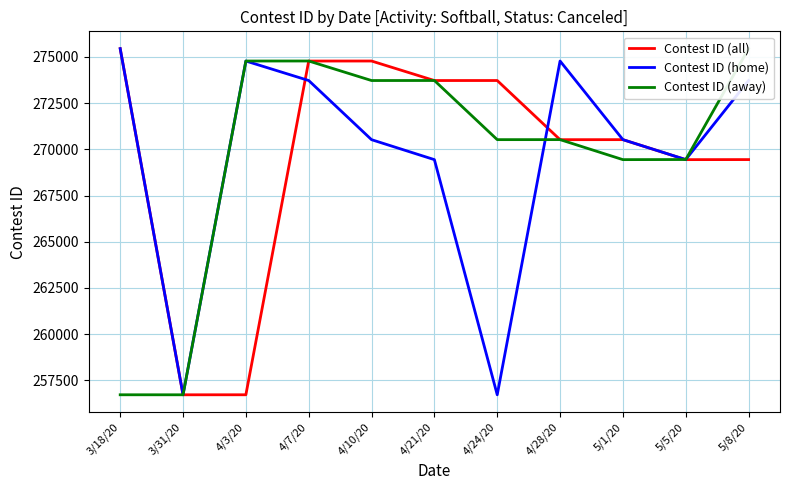

Reading right to left, what are all the values shown in this chart?

Contest ID (all): 269444	269441	270523	270521	273723	273722	274778	274777	256716	256715	275448
Contest ID (home): 273722	269444	270523	274778	256715	269441	270521	273723	274777	256716	275448
Contest ID (away): 275448	269447	269441	270524	270523	273724	273722	274779	274778	256715	256716